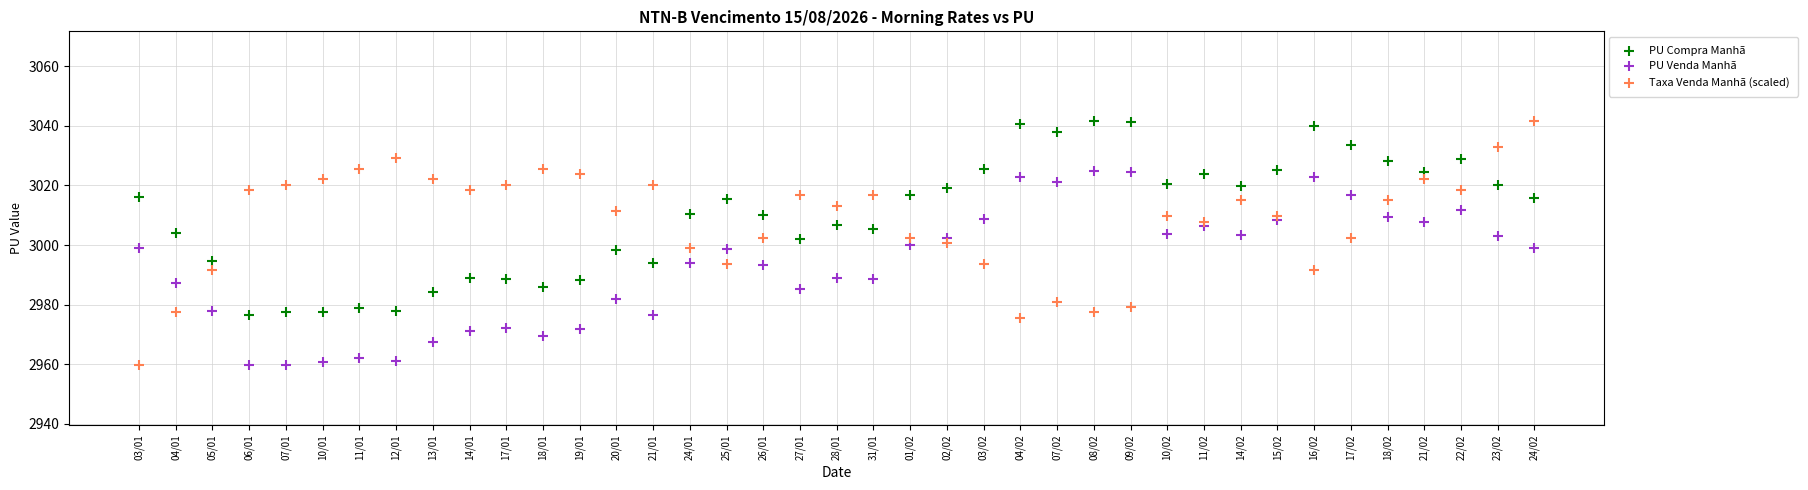

Which series has the largest Y range (max minus min)?

Taxa Venda Manhã (scaled)